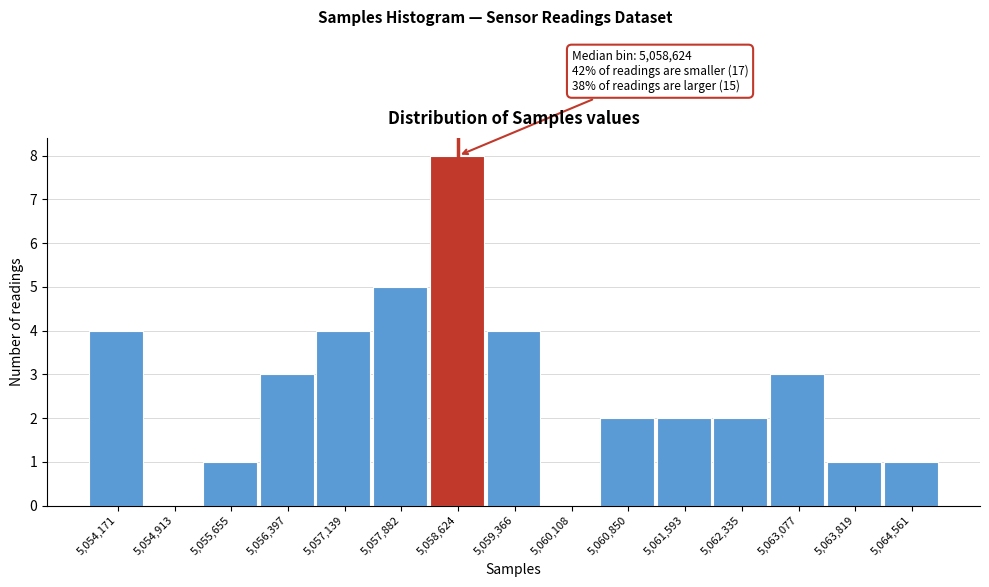

Which range on the x-axis has the tallest bar?

5058300 to 5059000